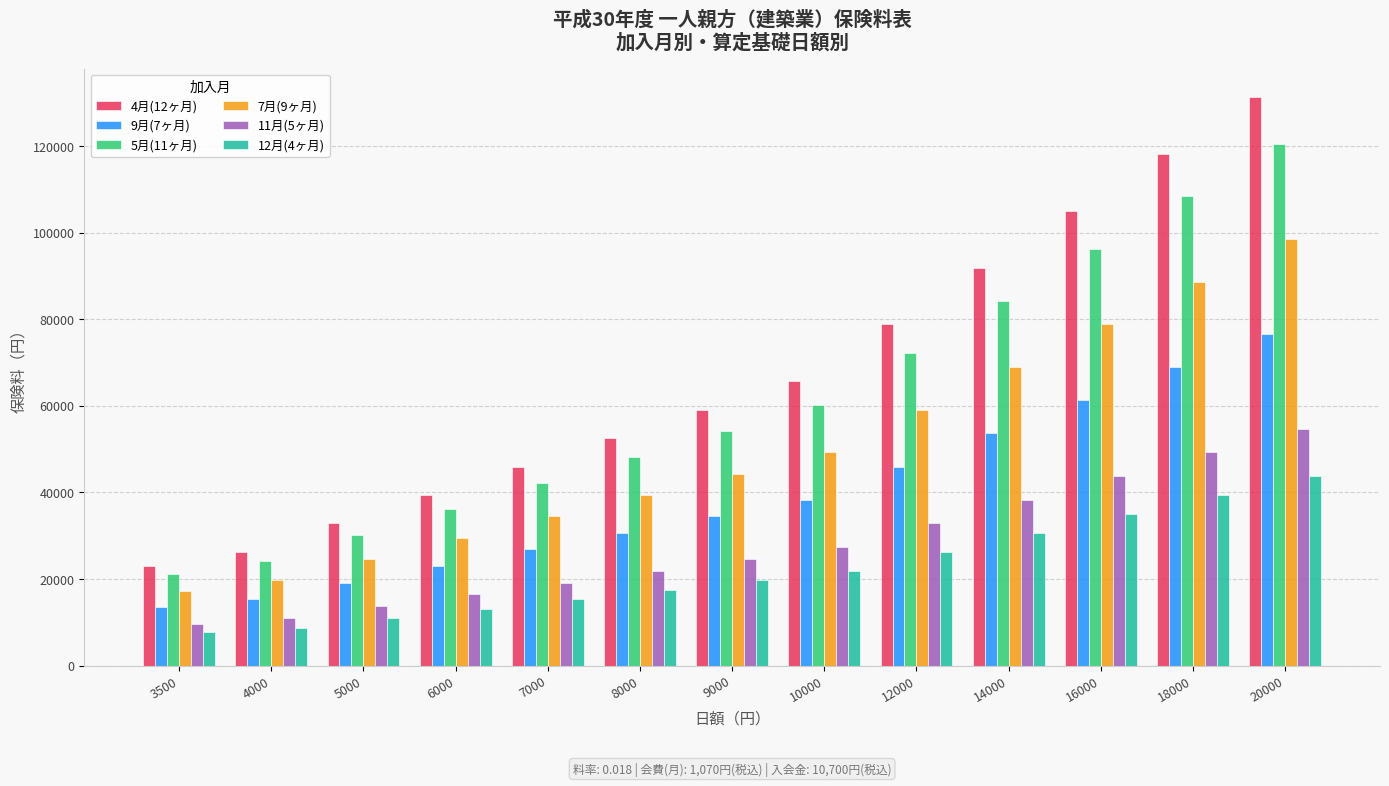

The value of 5月(11ヶ月) at 7000 is 42157. True or false?

True